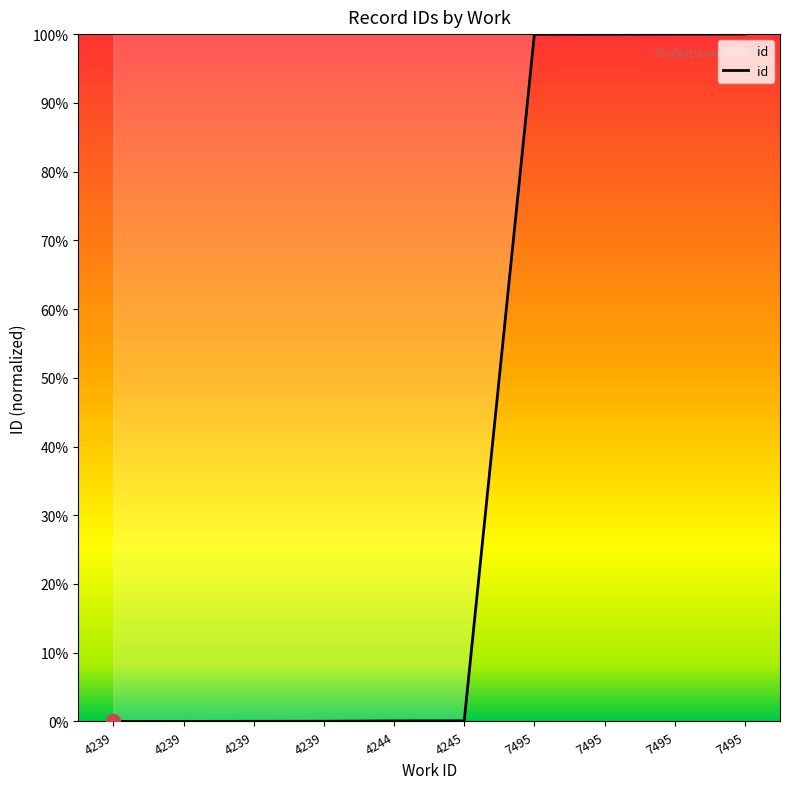

Does the chart have visible grid lines?

No